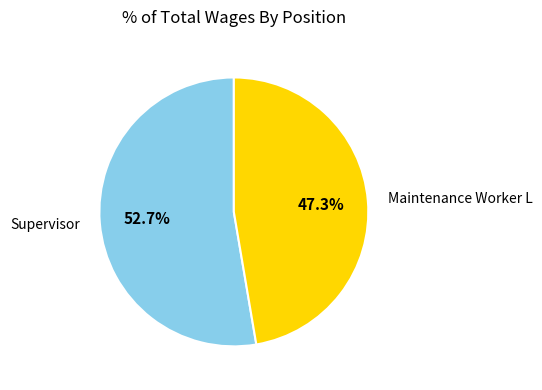

Rank the categories by value from highest to lowest.

Supervisor, Maintenance Worker L